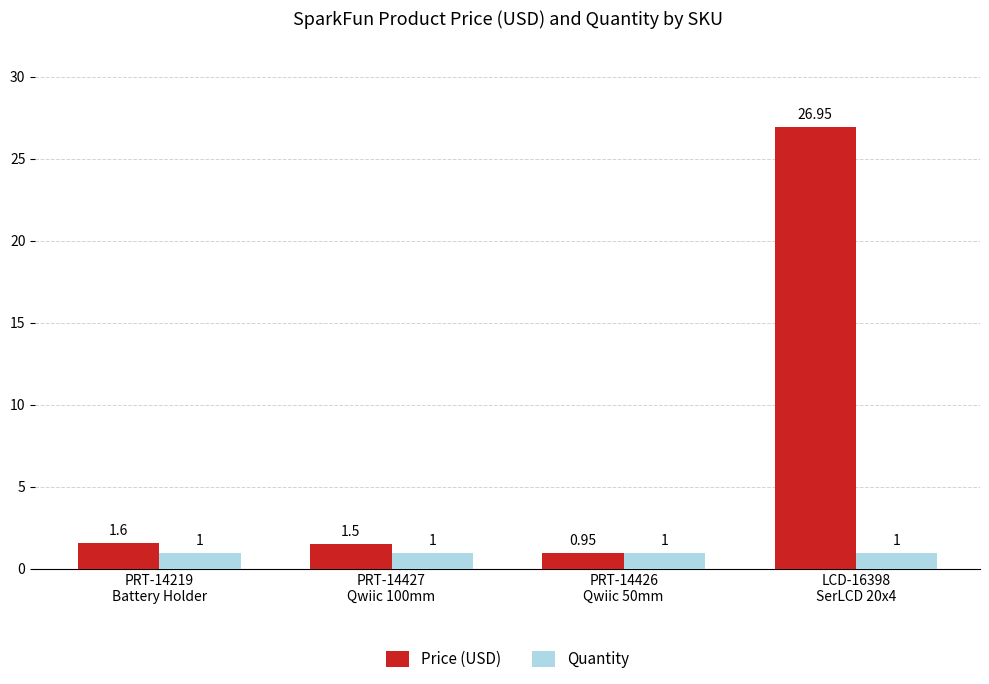

Which label corresponds to the largest value in the chart?

LCD-16398
SerLCD 20x4